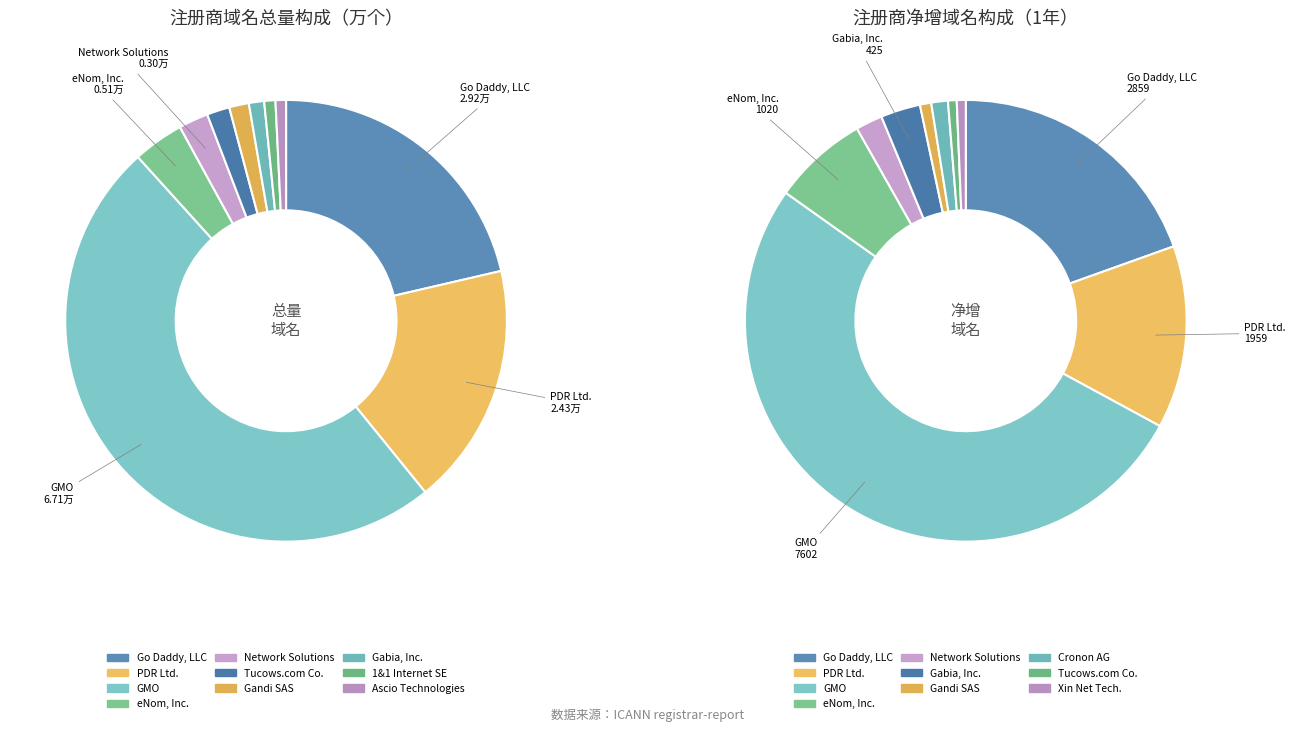

Rank the categories by value from lowest to highest.

Ascio Technologies, 1&1 Internet SE, Gabia, Inc., Gandi SAS, Tucows.com Co., Network Solutions, eNom, Inc., PDR Ltd., Go Daddy, LLC, GMO